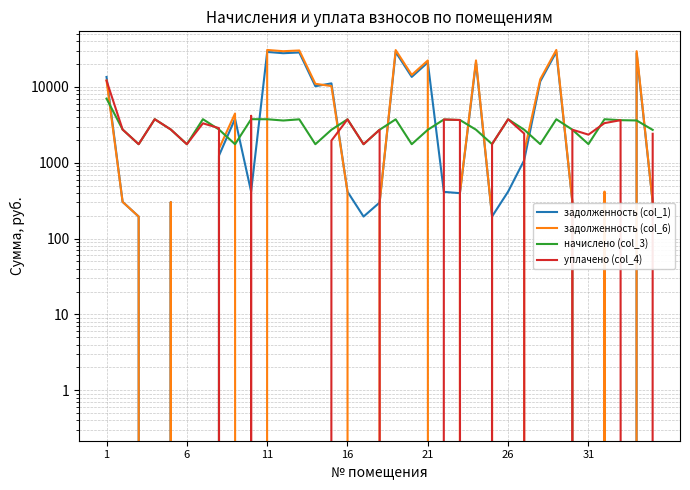

How many lines are shown in the chart?

4